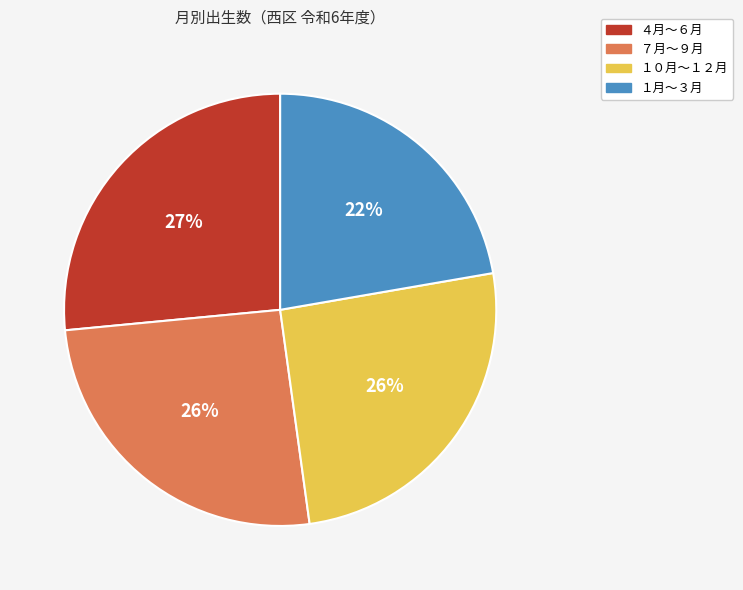

Is there a majority slice in this chart?

No